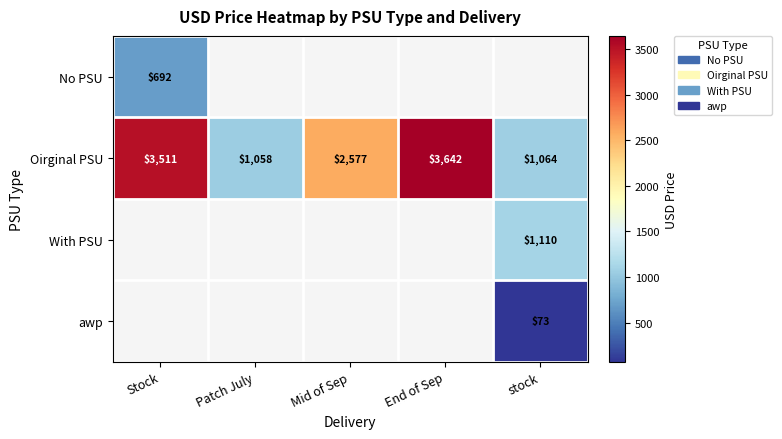

The value of No PSU at Stock is 692. True or false?

True